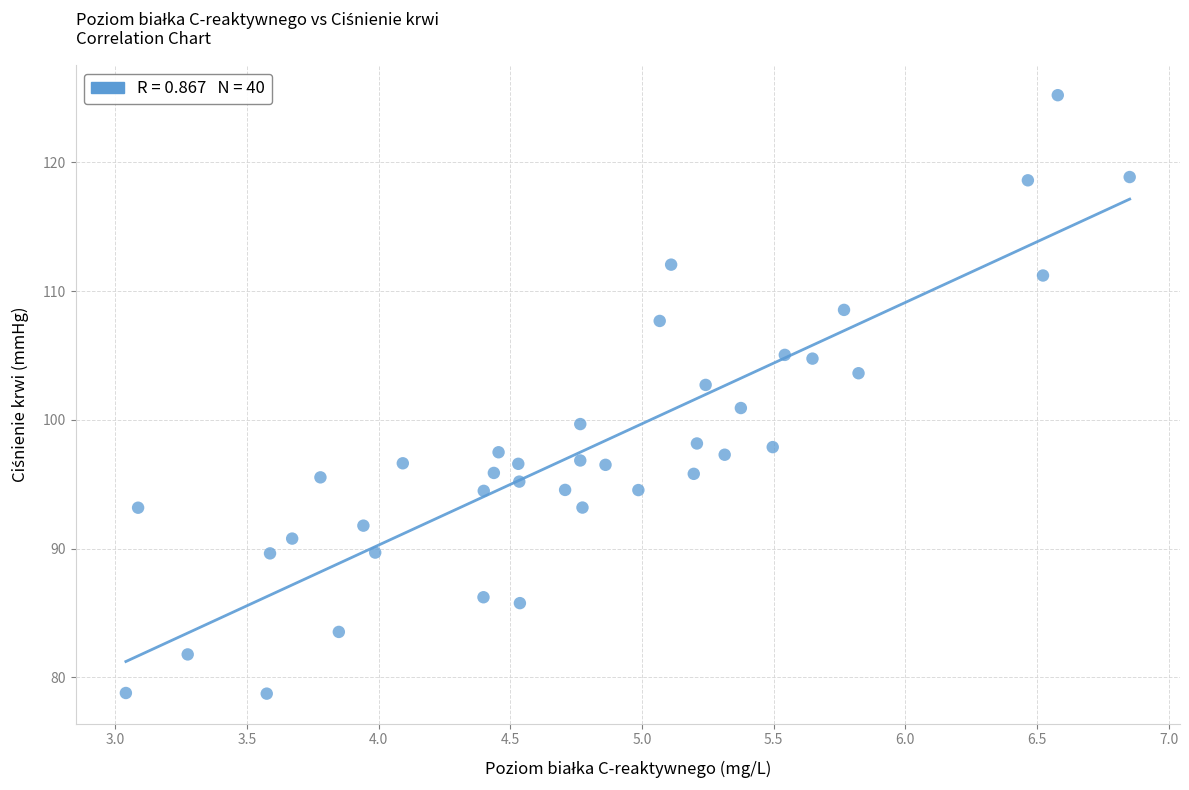

What is the range of X values (max minus min)?

3.8